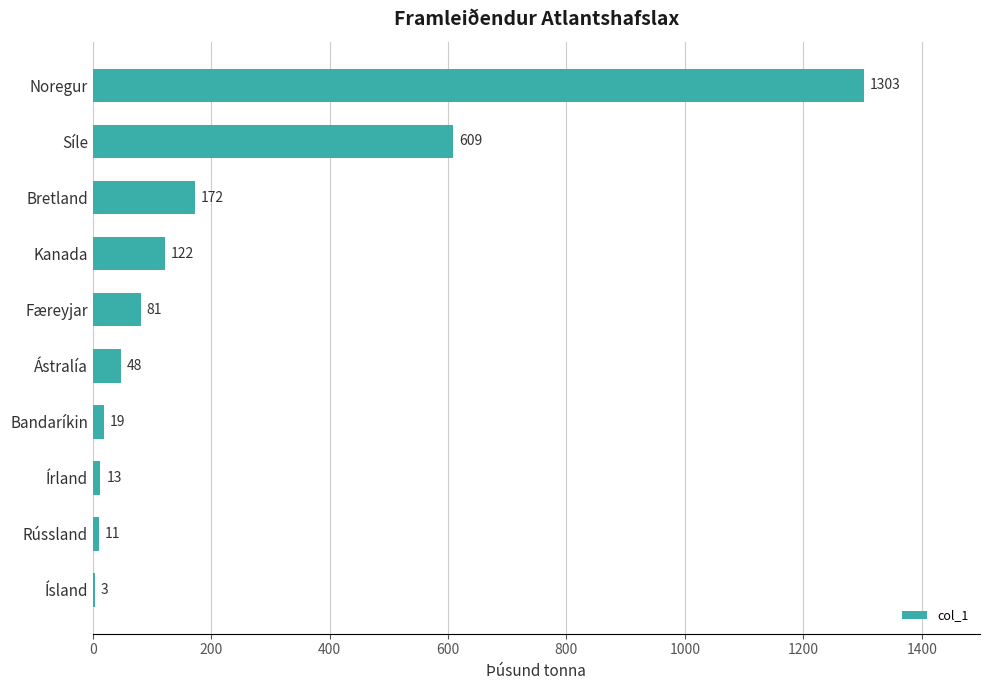

Which label corresponds to the largest value in the chart?

Noregur